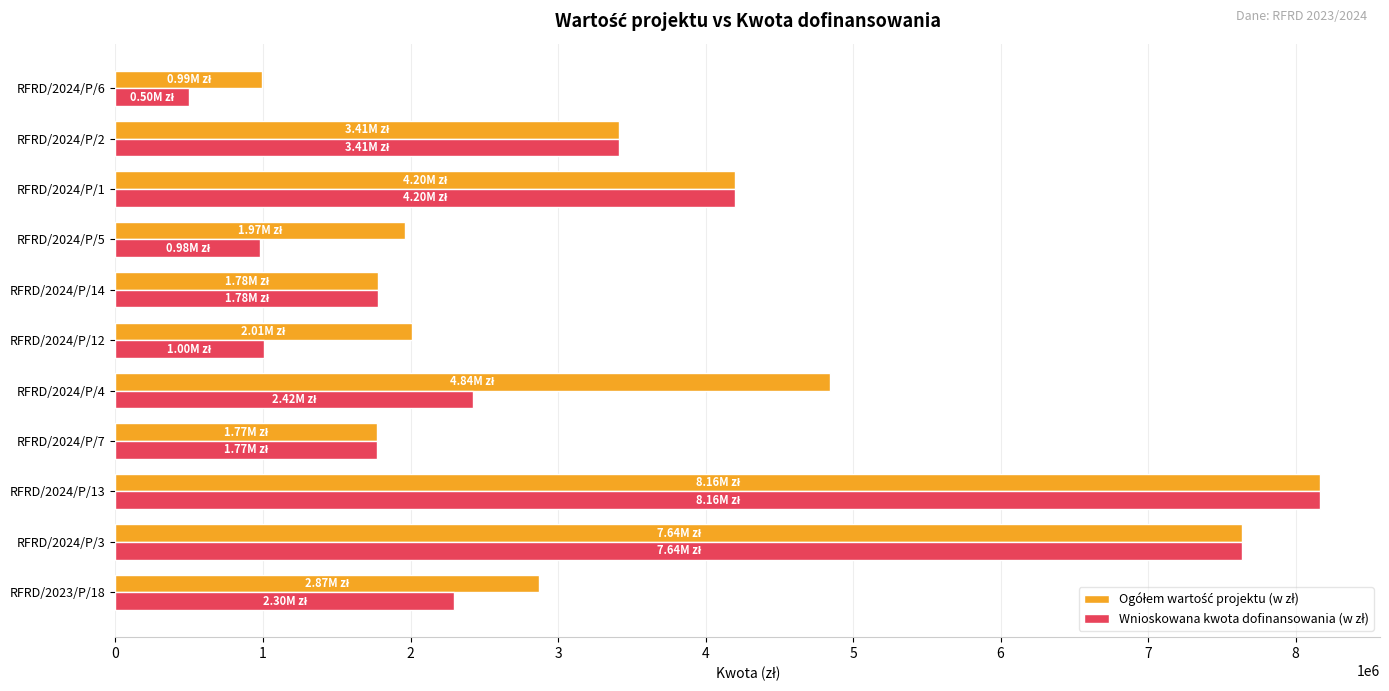

At which category is the sum across all series the highest?

RFRD/2024/P/13